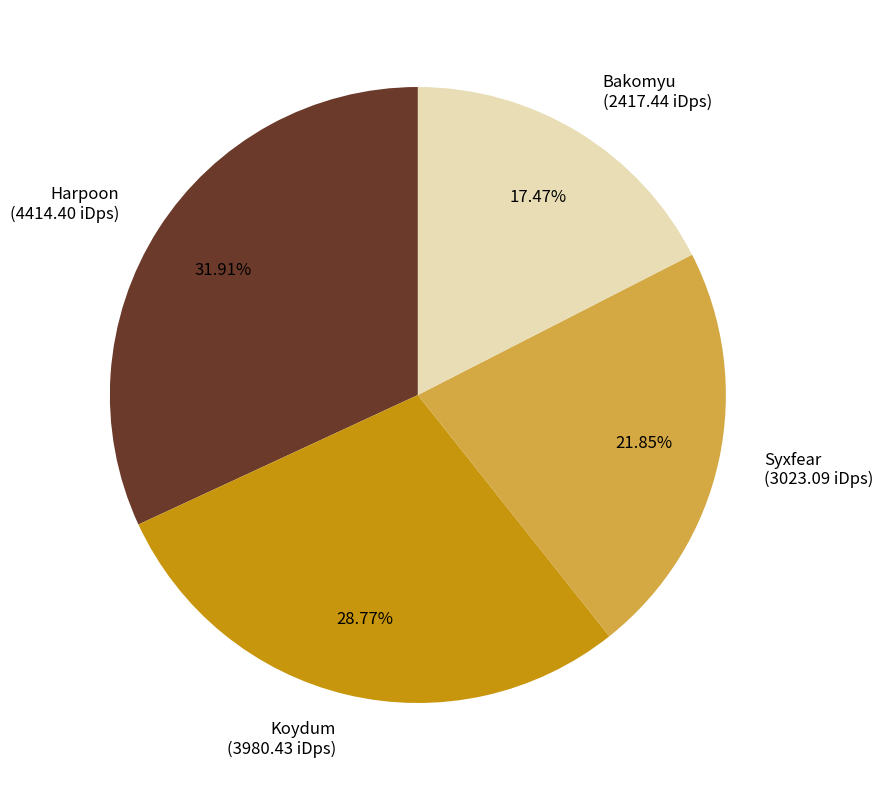

What is the largest slice in the pie chart?

Harpoon